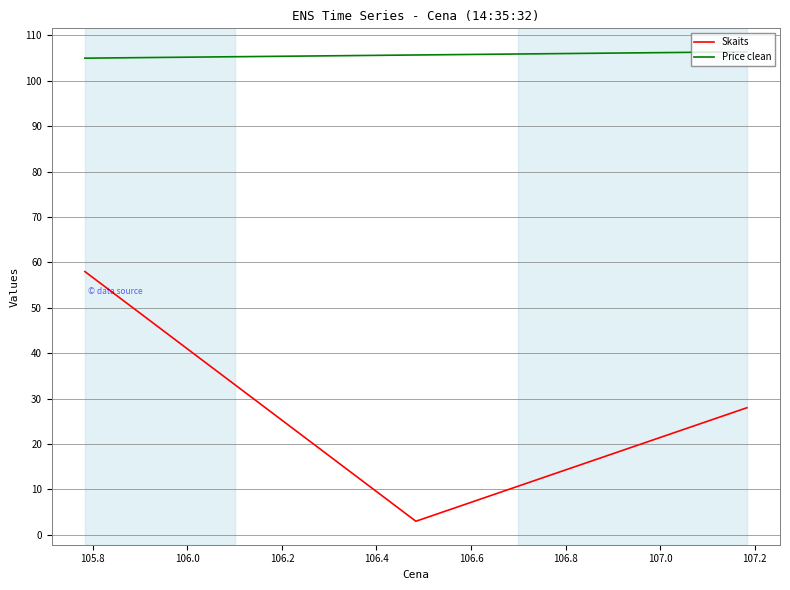

How many categories are shown in the chart?

3